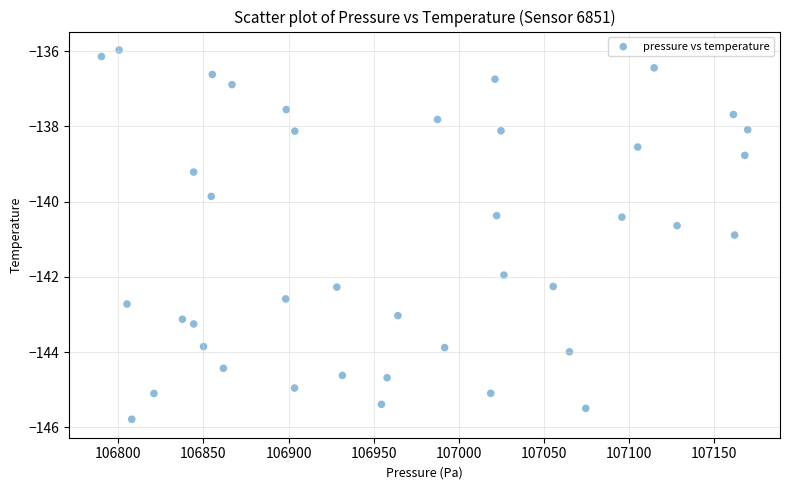

What Y value in the scatter plot is closest to -140?

-139.9